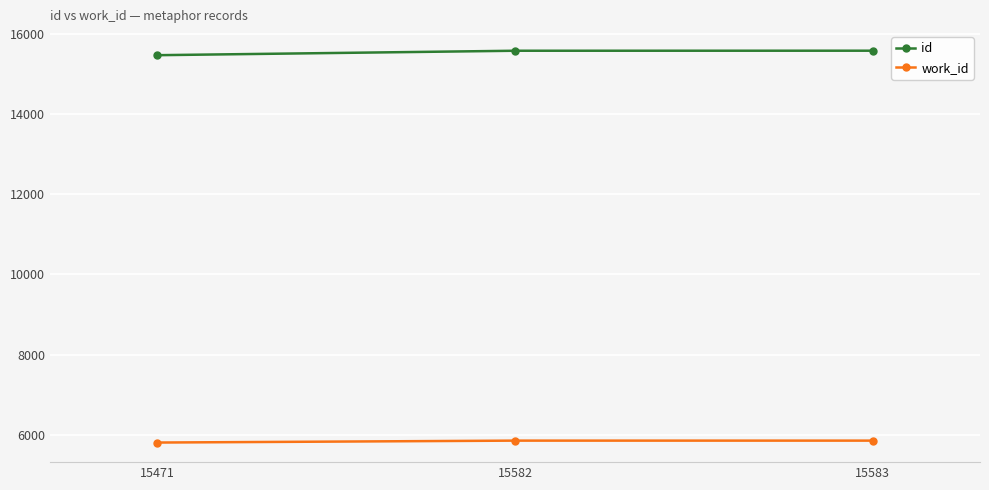

What is the total value across all series at 15582?

21433